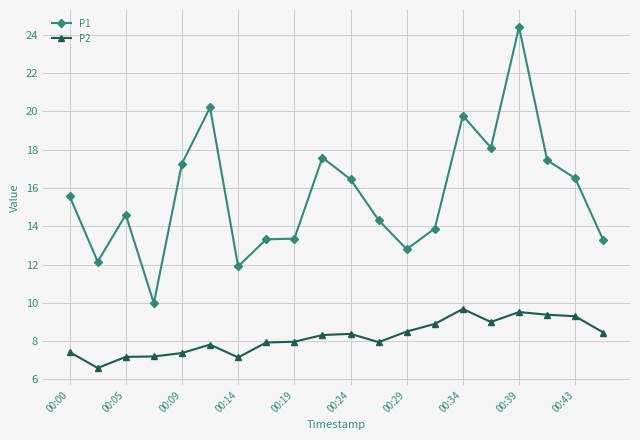

True or false: P1 and P2 cross at least once.

False